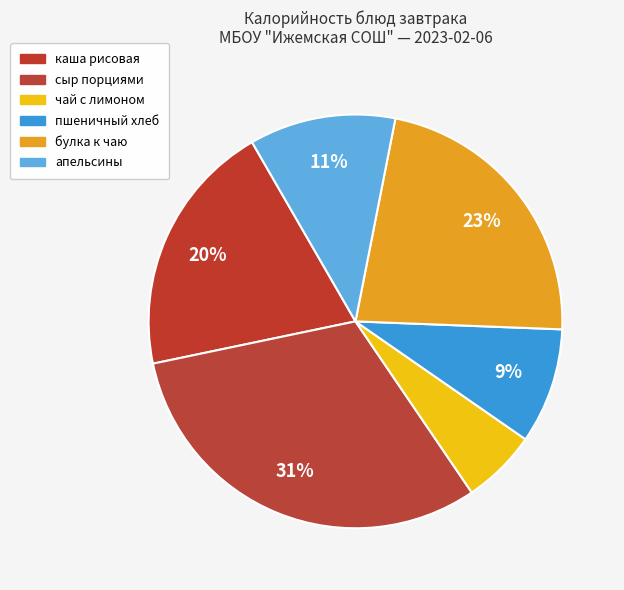

What is the largest slice in the pie chart?

сыр порциями